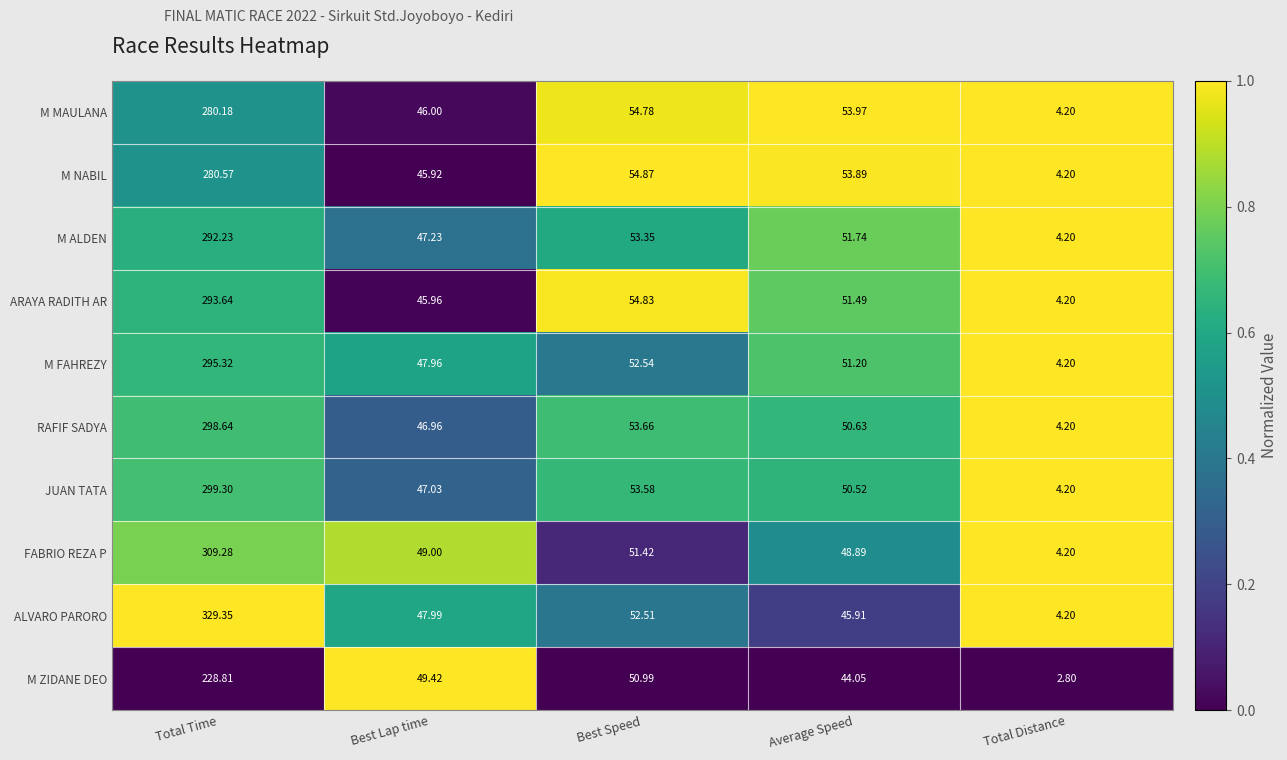

Which series has the largest total across all categories?

ALVARO PARORO